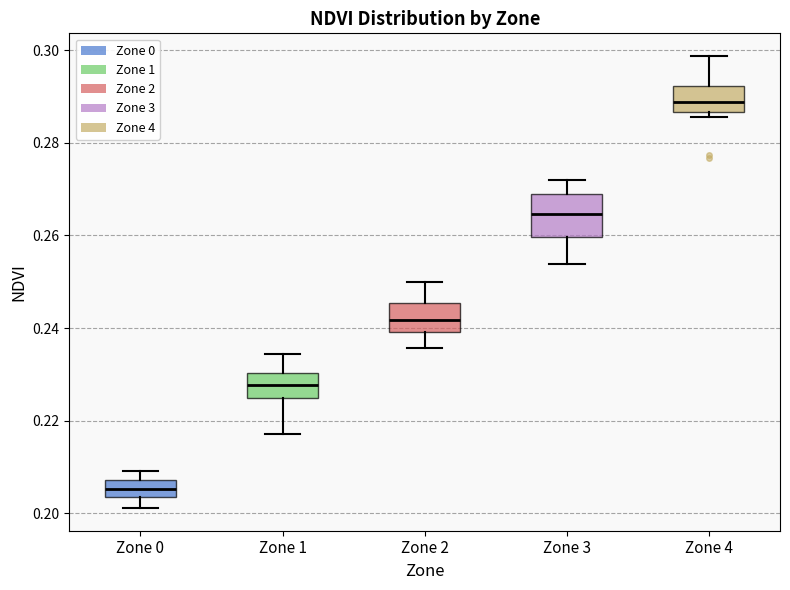

Comparing the boxes themselves (not the whiskers), which one is the tallest?

Zone 3